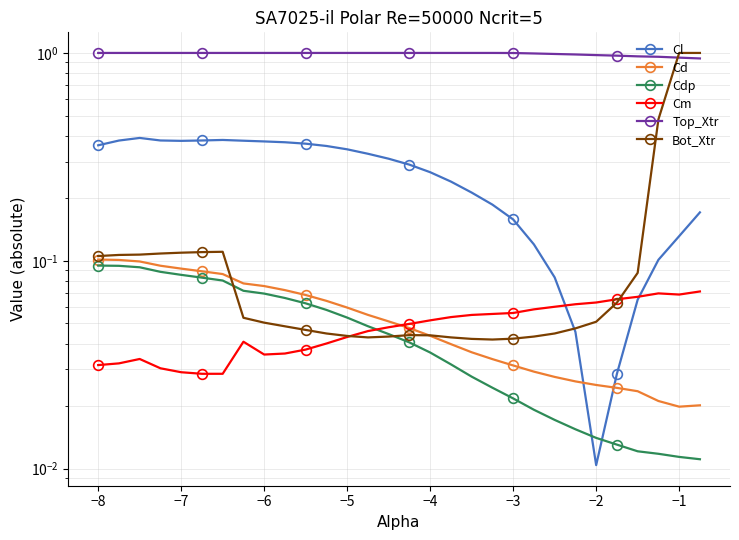

How many intersections are there between Cl and Cd?

2